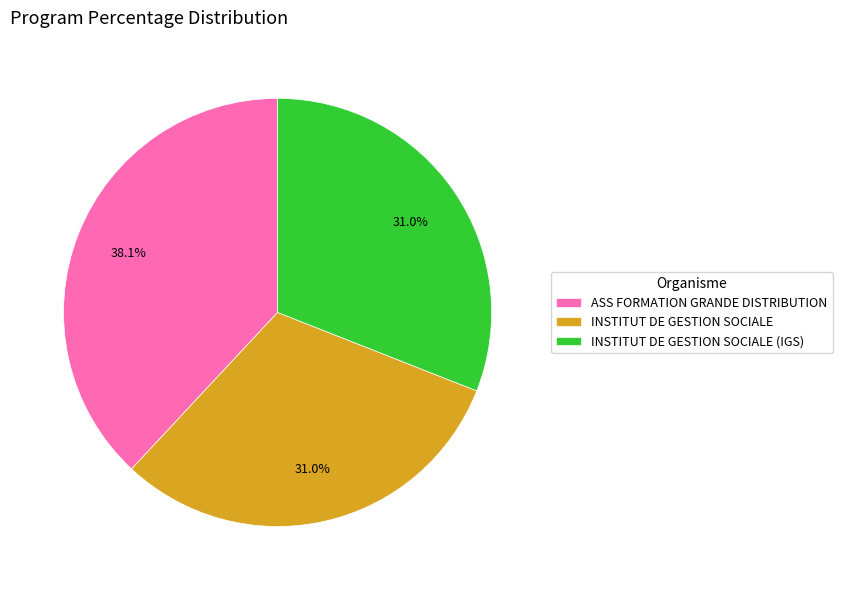

To the nearest percent, what is the difference between the largest and smallest slice percentages?

7%